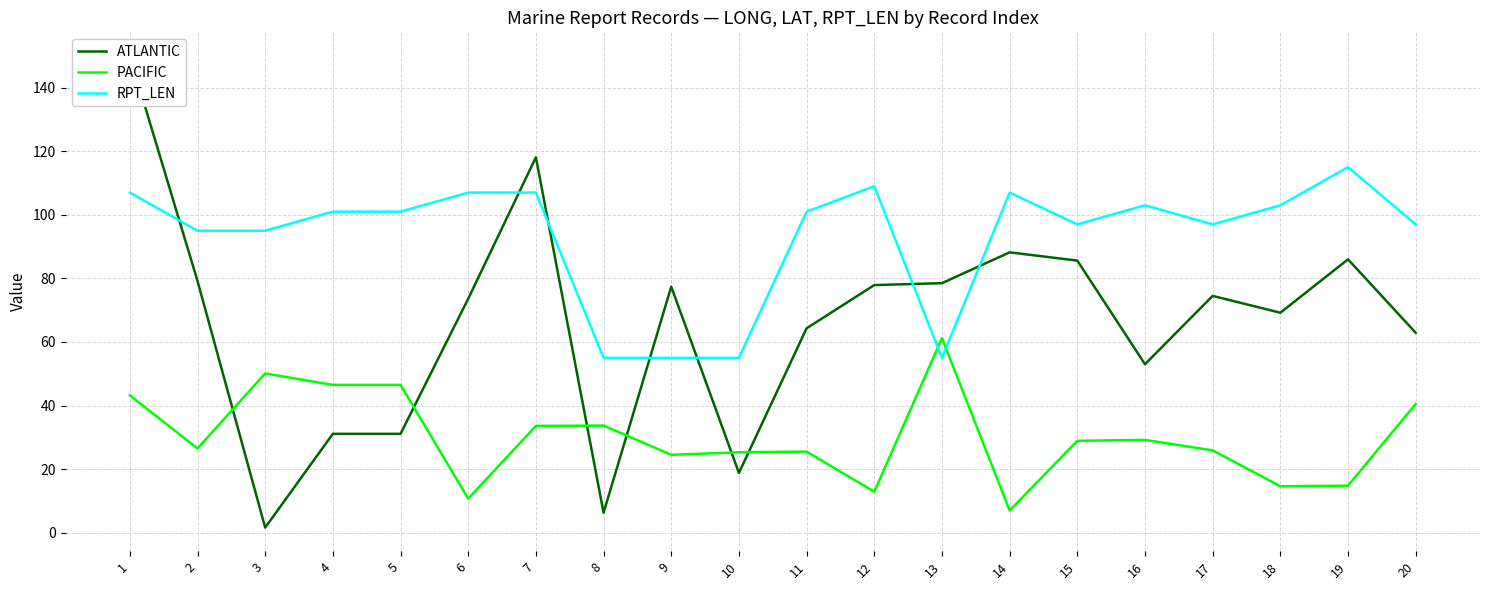

What is the difference between the ATLANTIC values at 10 and 9?

58.6